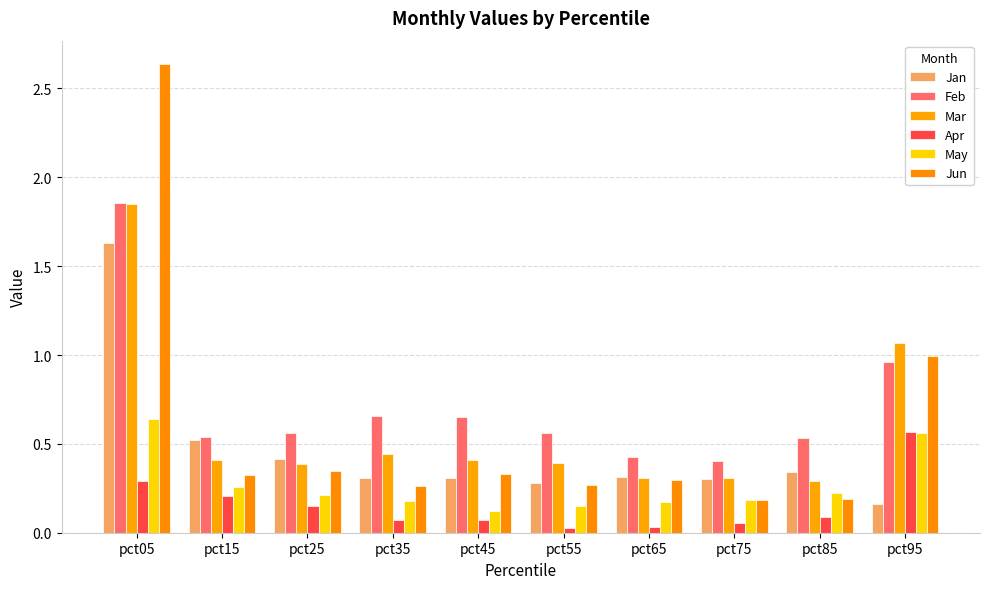

The Feb series shows 0.3 at pct25. True or false?

False